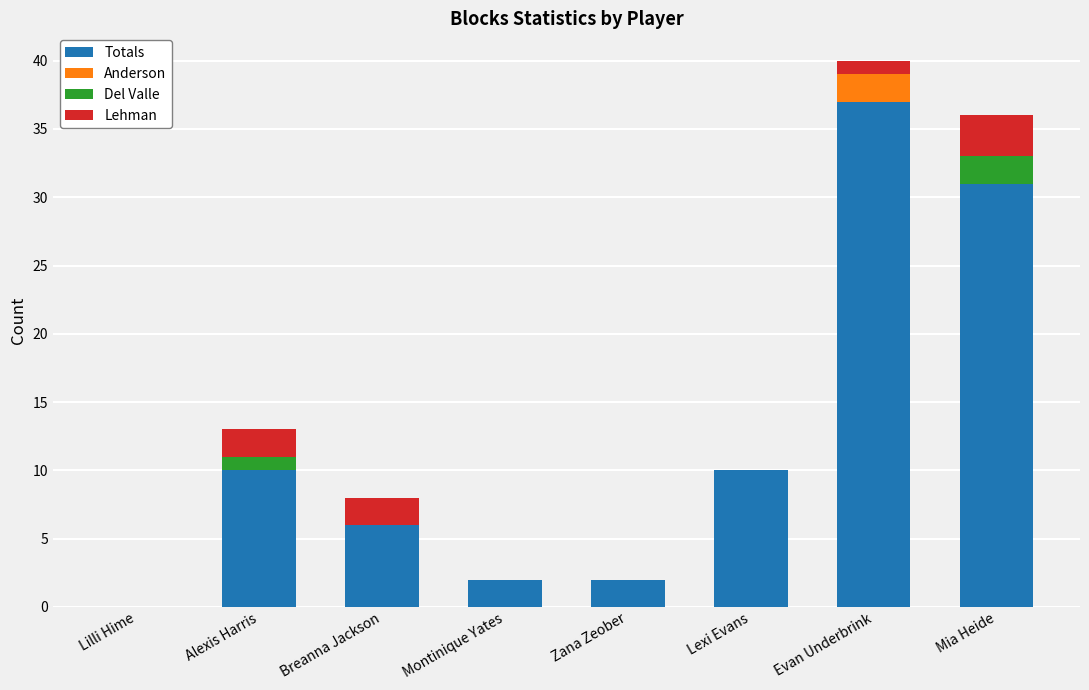

Is it true that Totals equals 10 at Lexi Evans?

True